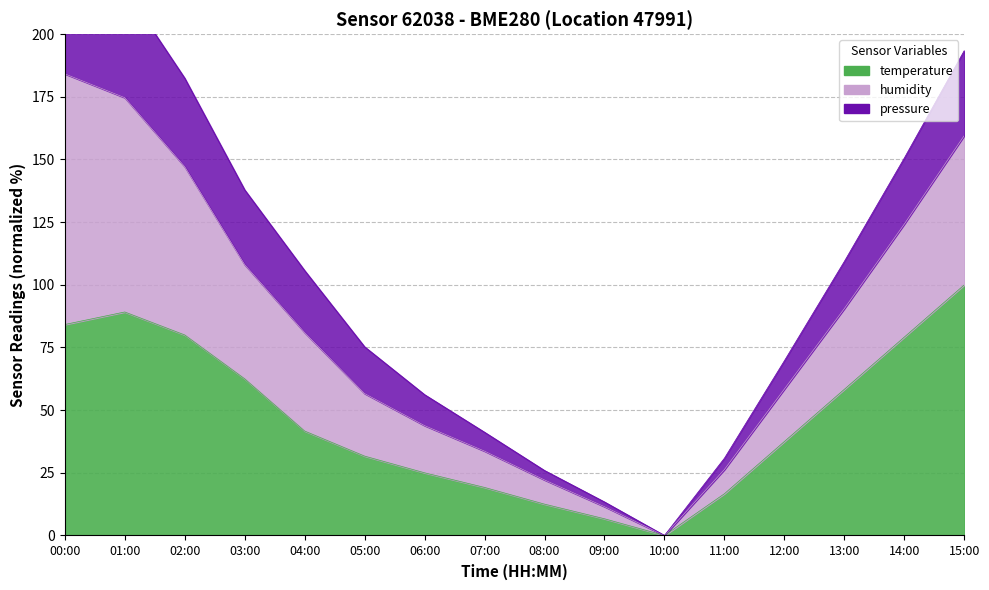

What is the maximum value for temperature?

100.0